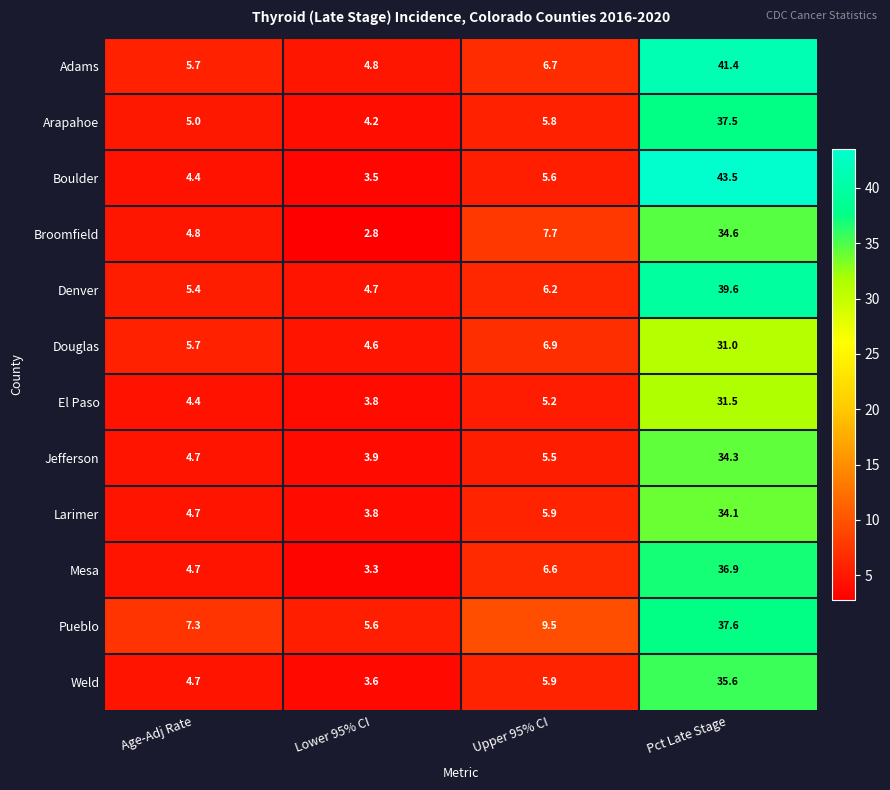

What is the spread (max minus min) of values at Upper 95% CI?

4.3